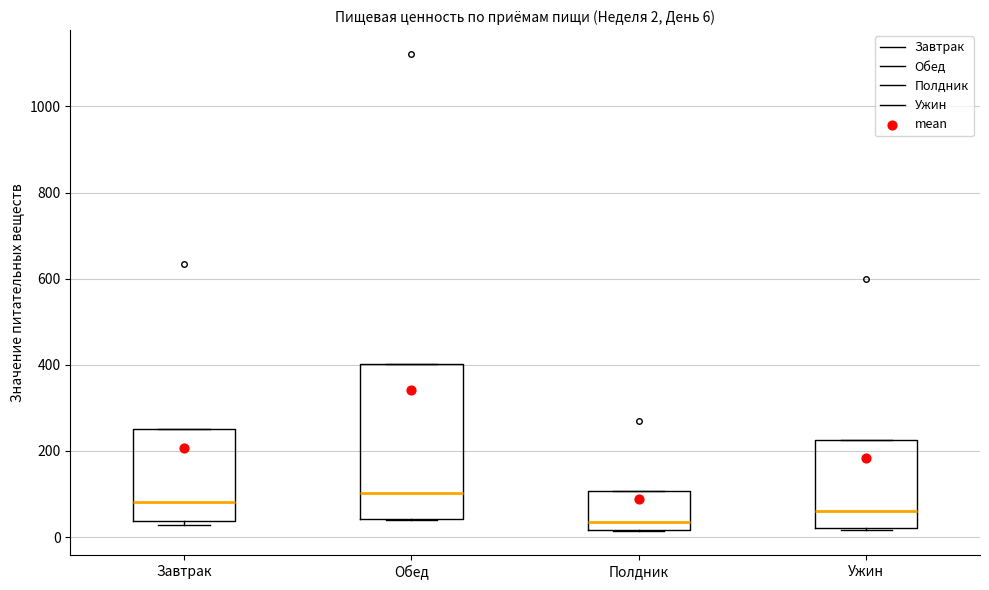

Which box's median line is the lowest?

Полдник